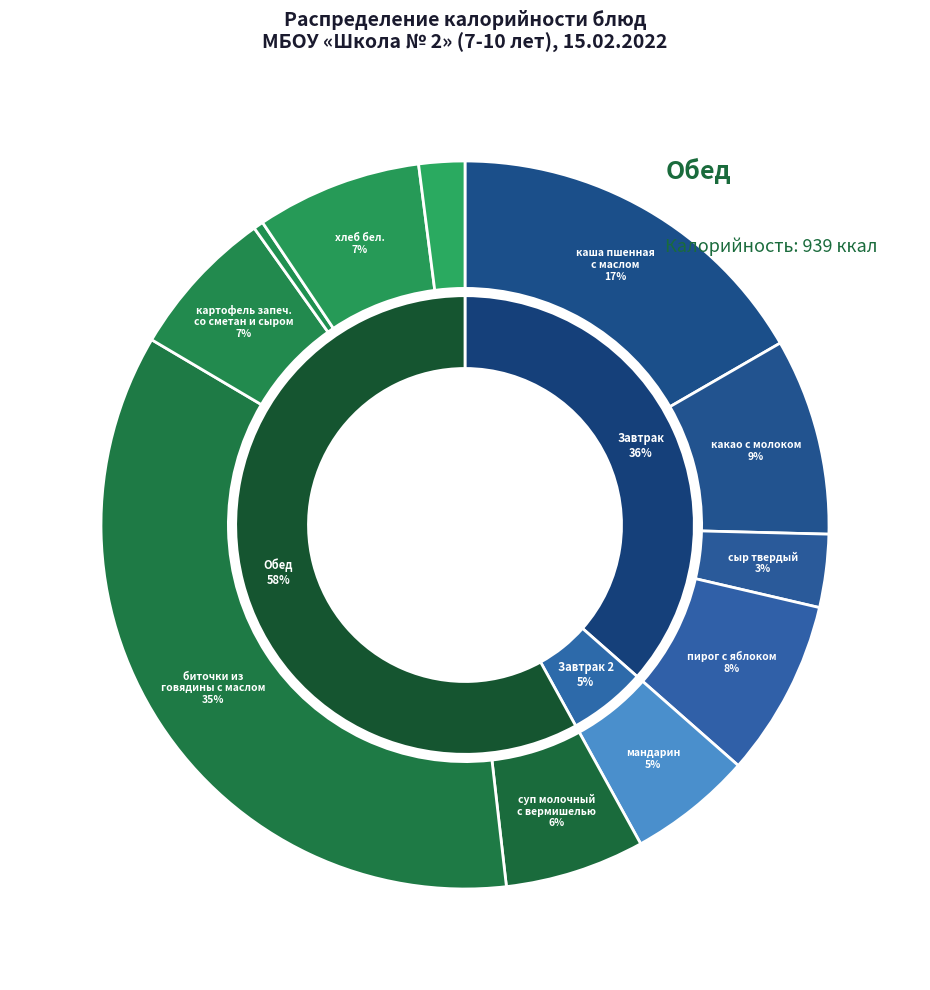

Do мандарин and биточки из говядины с маслом together represent more than half of the pie?

No